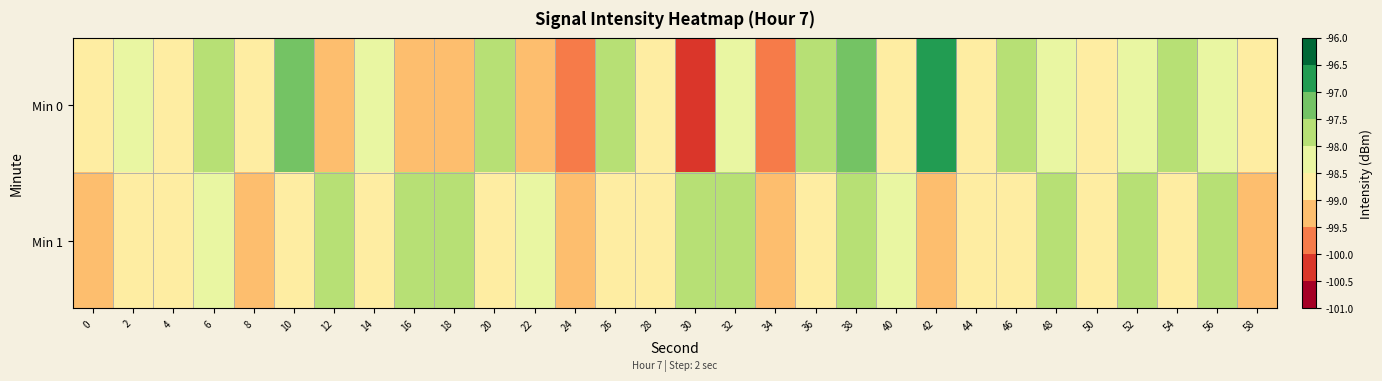

Which series changed the most between 0 and 30?

Min 0